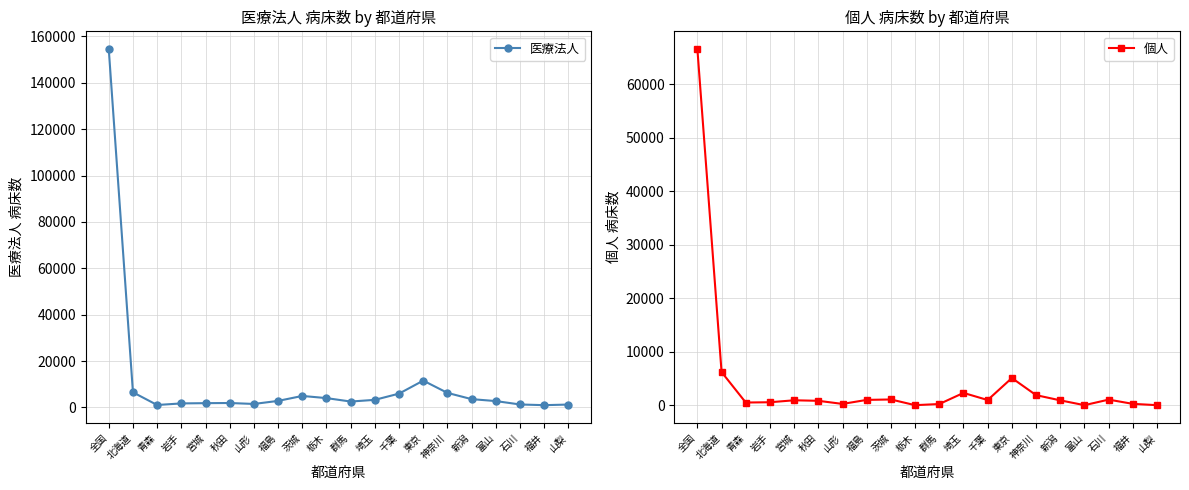

What is the spread (max minus min) of values at 全国?

87989